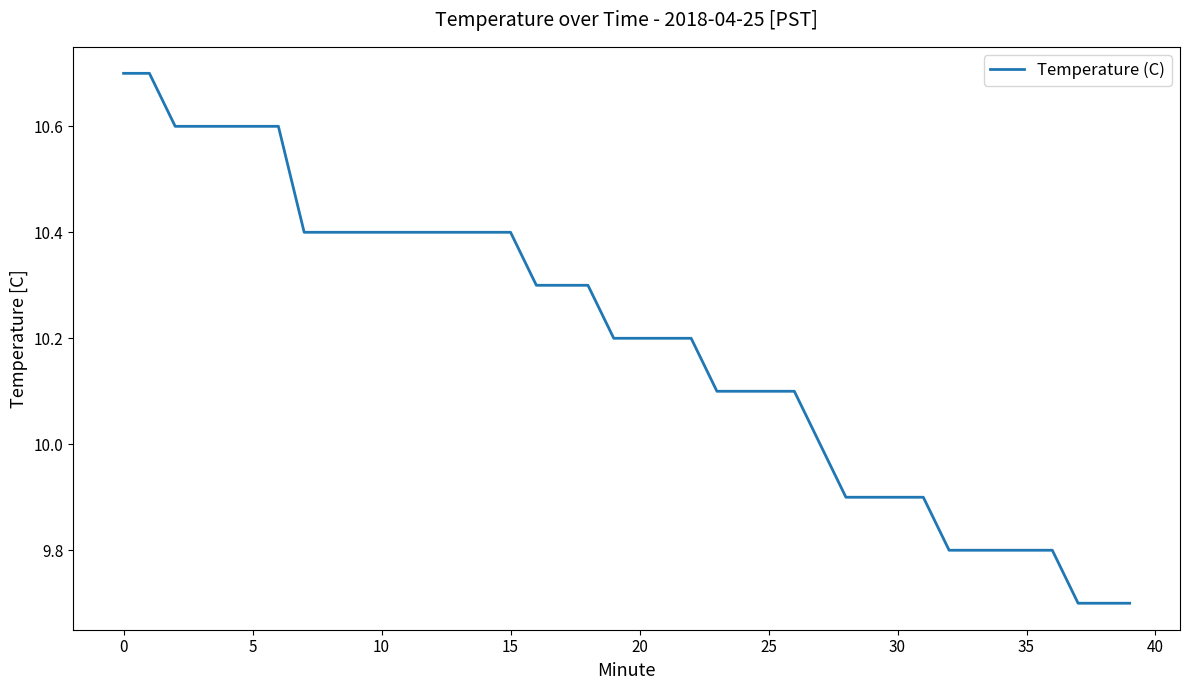

What is the greatest value displayed?

10.7